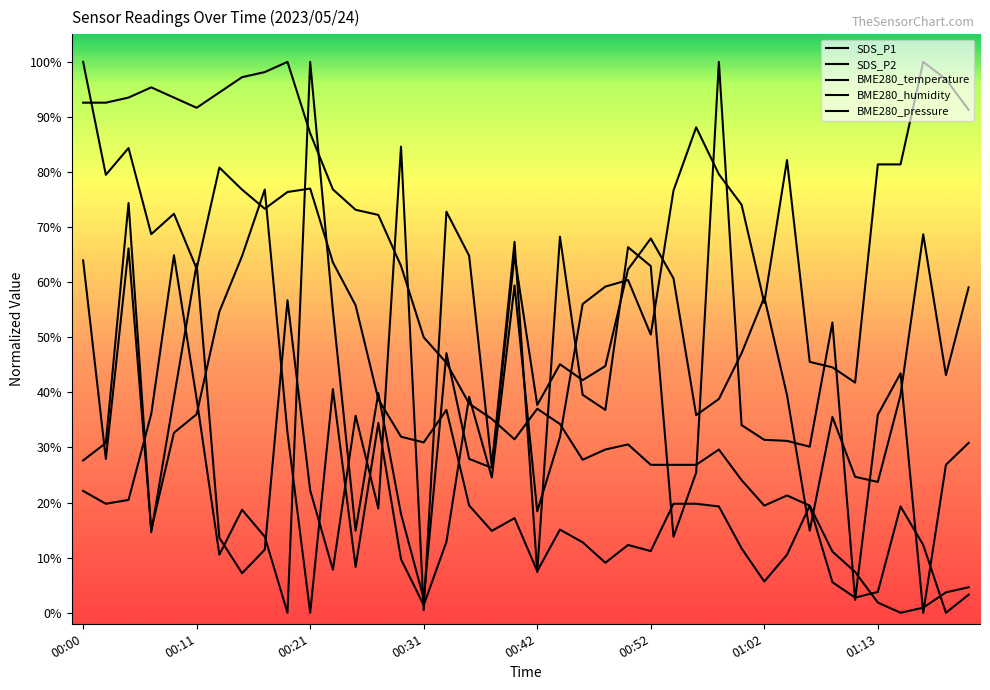

Is this an area chart (filled region under the line)?

No